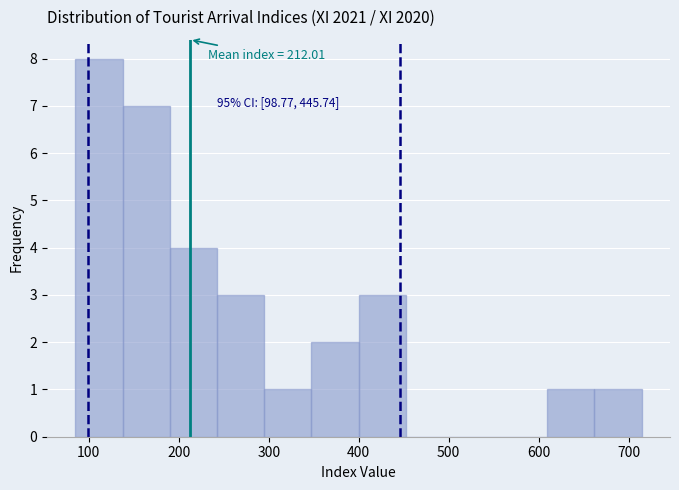

Which range on the x-axis has the tallest bar?

90 to 140